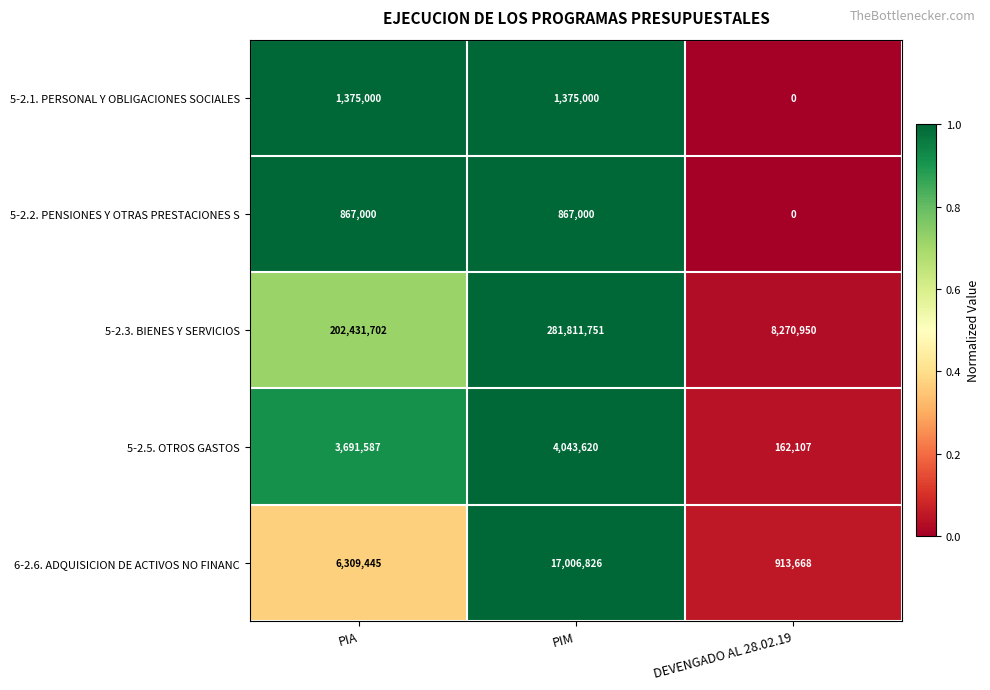

Where is 5-2.5. OTROS GASTOS nearest to the value 2102863?

PIA